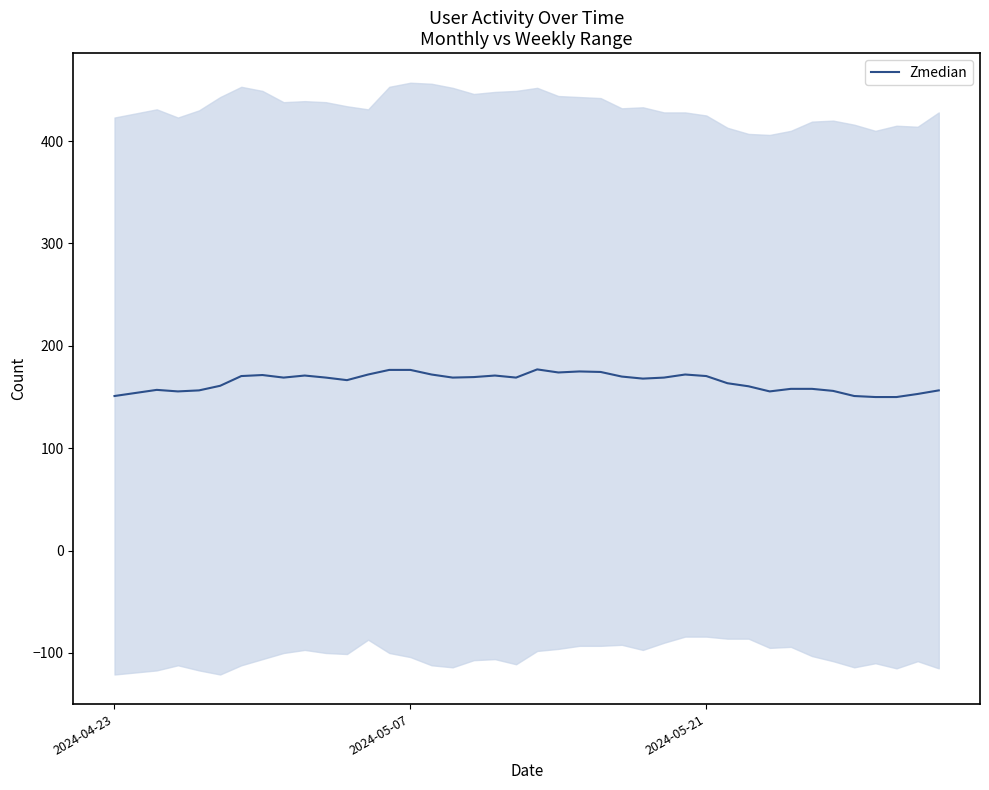

What is the difference between the maximum and minimum values?

27.0